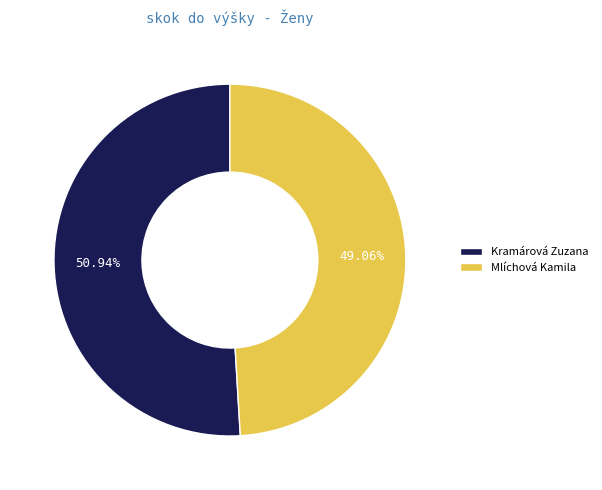

How many slices are in this pie chart?

2